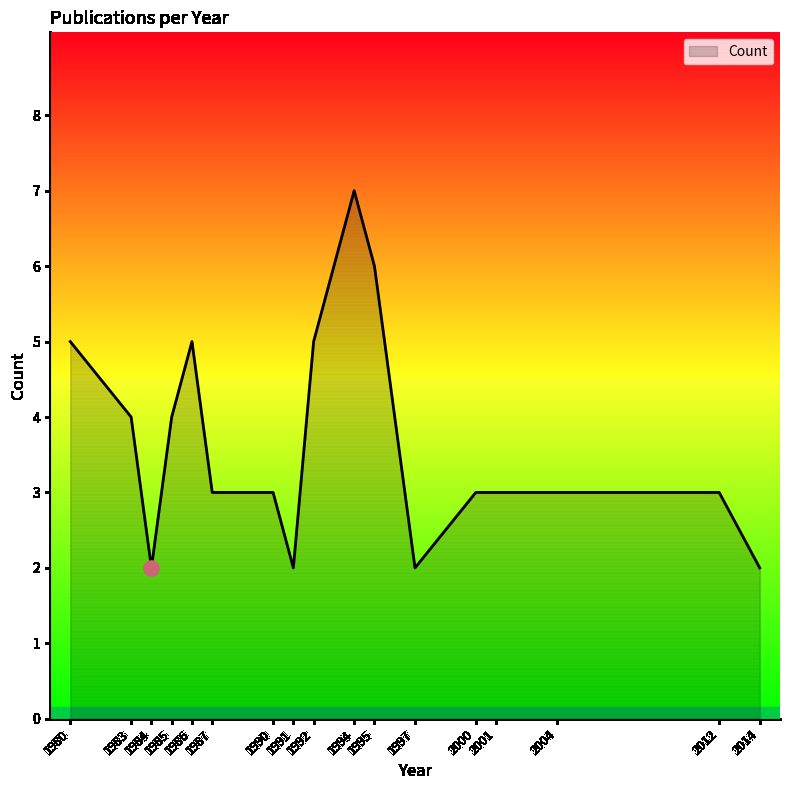

Which has a higher value, 1991 or 1990?

1990